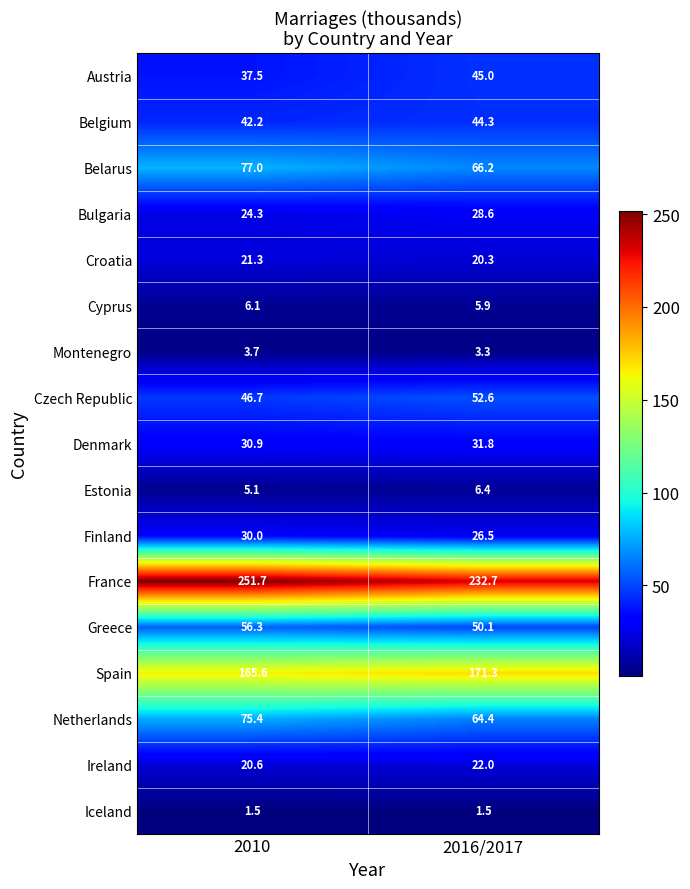

Which series has the widest spread of values?

France